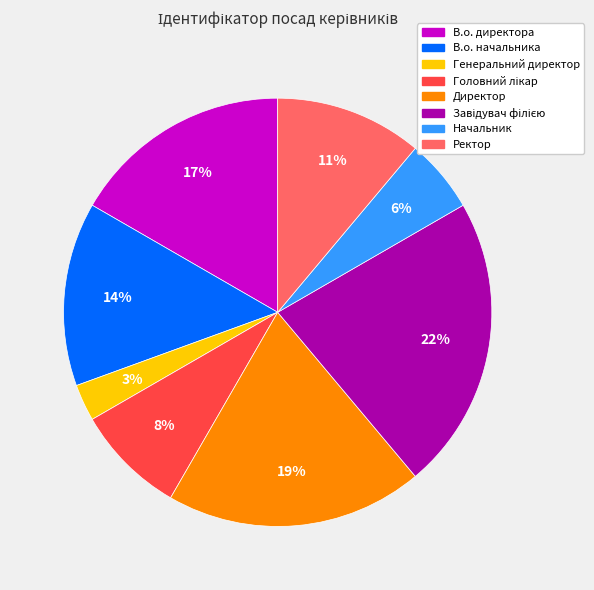

Between В.о. начальника and Начальник, which is larger?

В.о. начальника